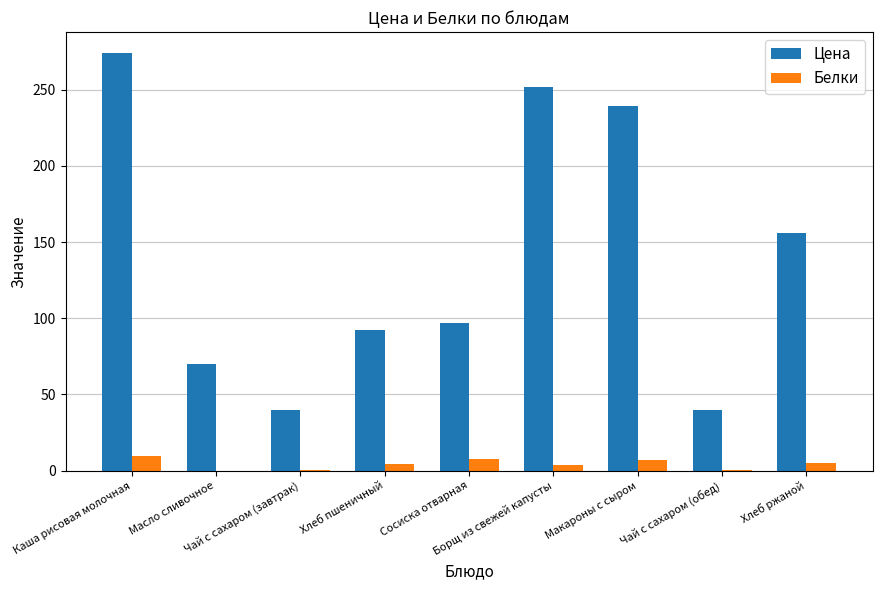

Which series has the largest range (max minus min)?

Цена